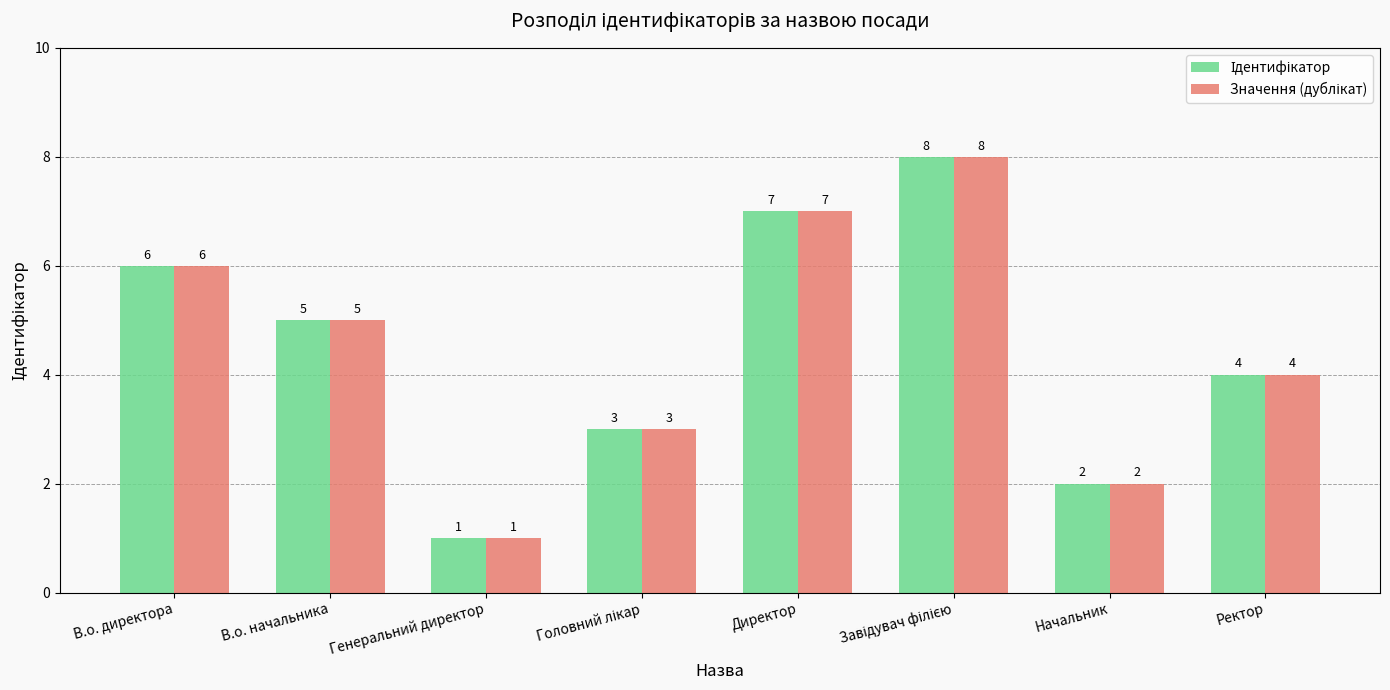

What is the greatest value displayed?

8